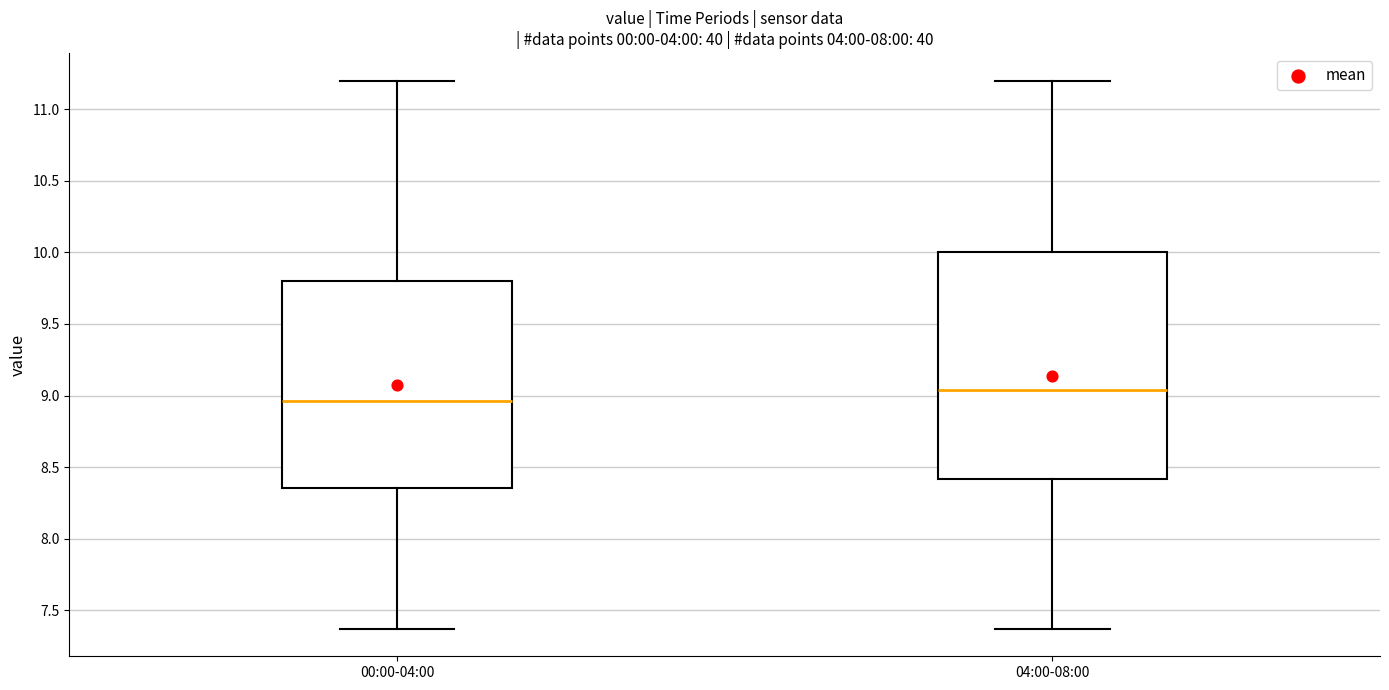

Which box has the highest median line?

04:00-08:00